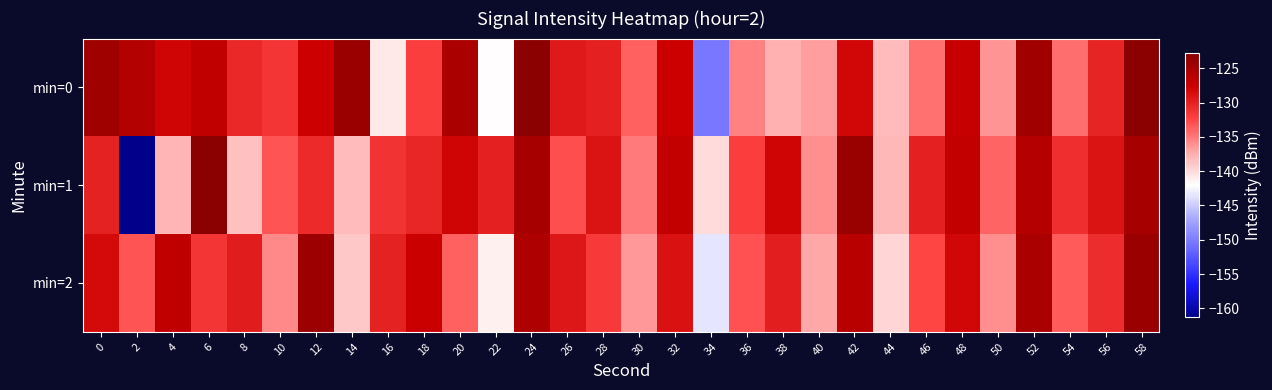

At which category is the sum across all series the highest?

58